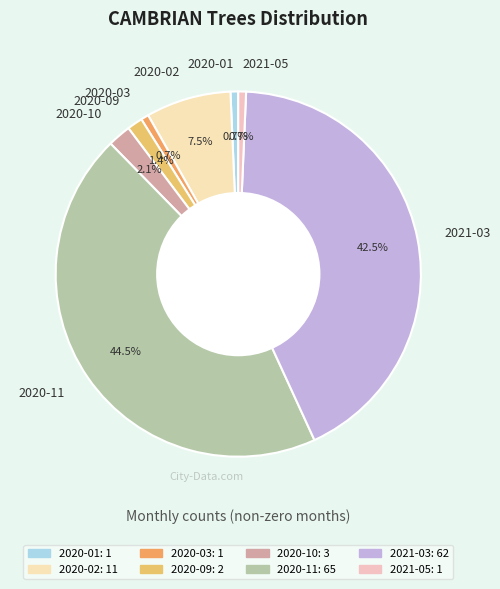

What is the largest slice in the pie chart?

2020-11